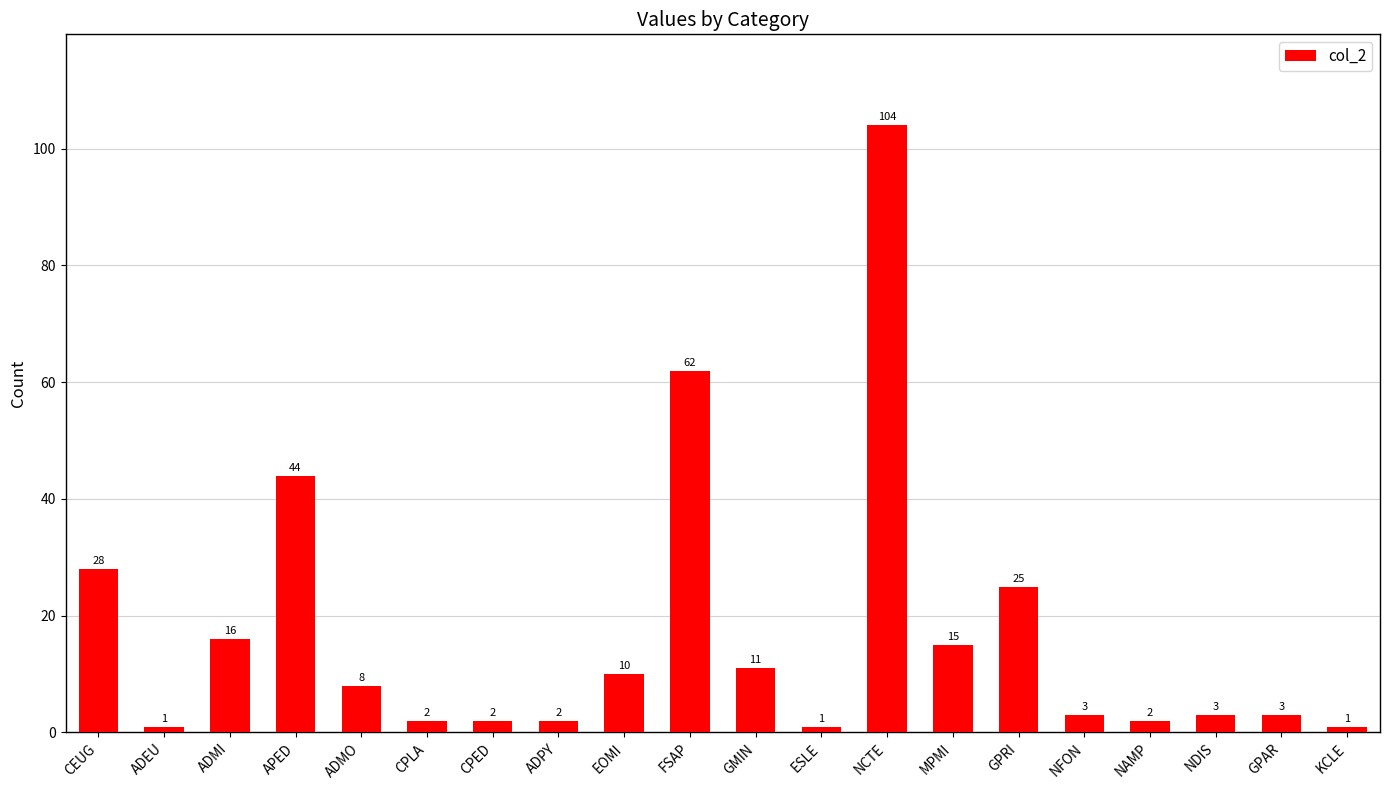

How many series are shown in this chart?

1